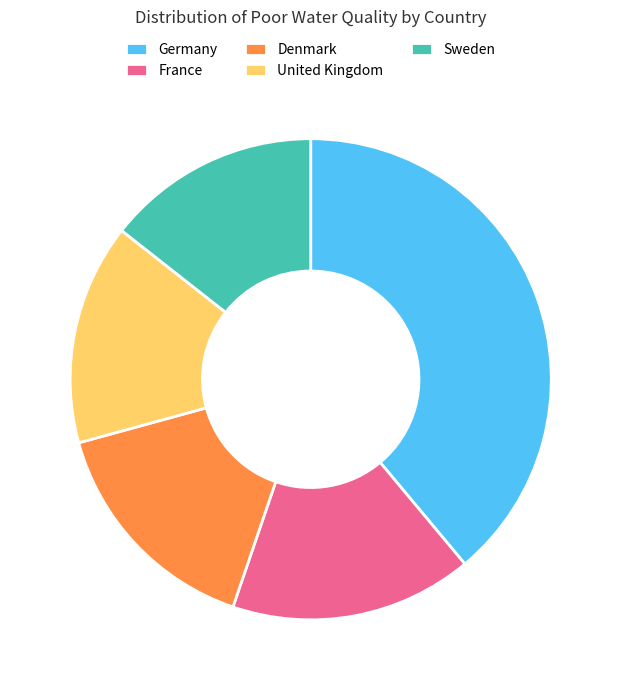

Approximately how many times larger is the value at Germany compared to Sweden?

2.7